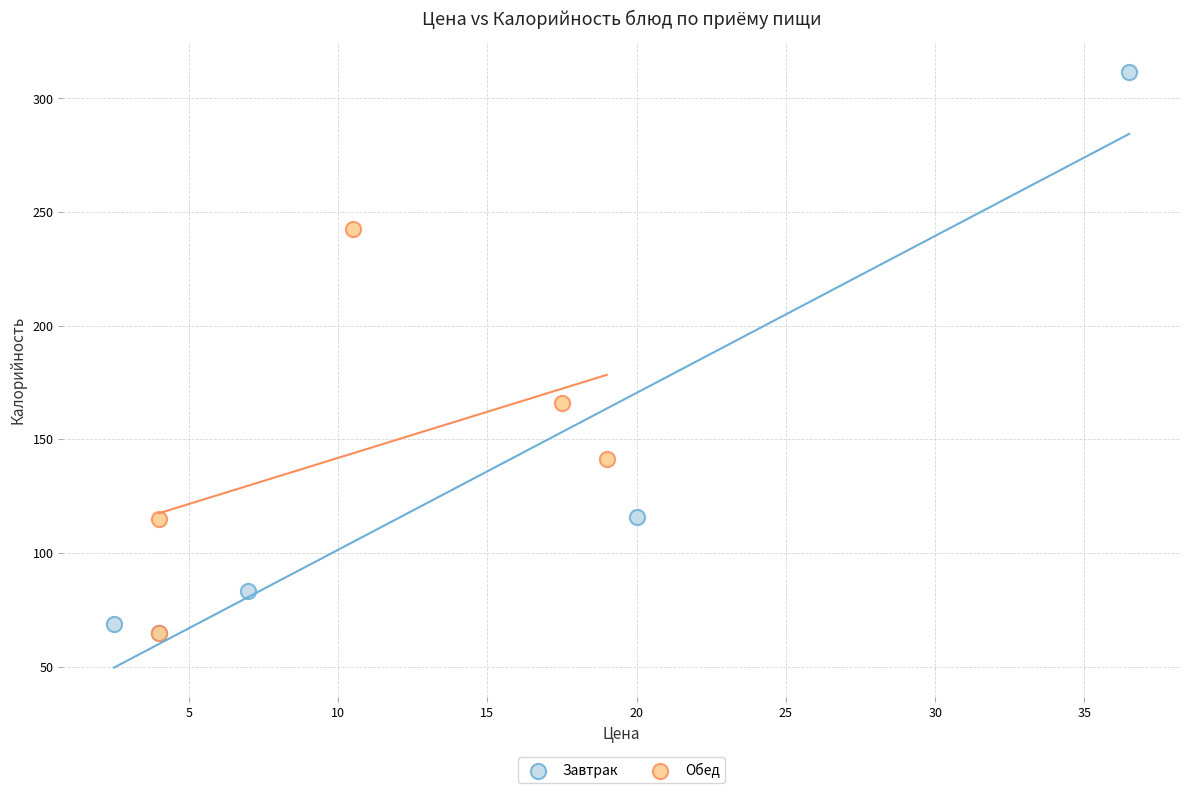

Which series contains the highest Y value?

Завтрак